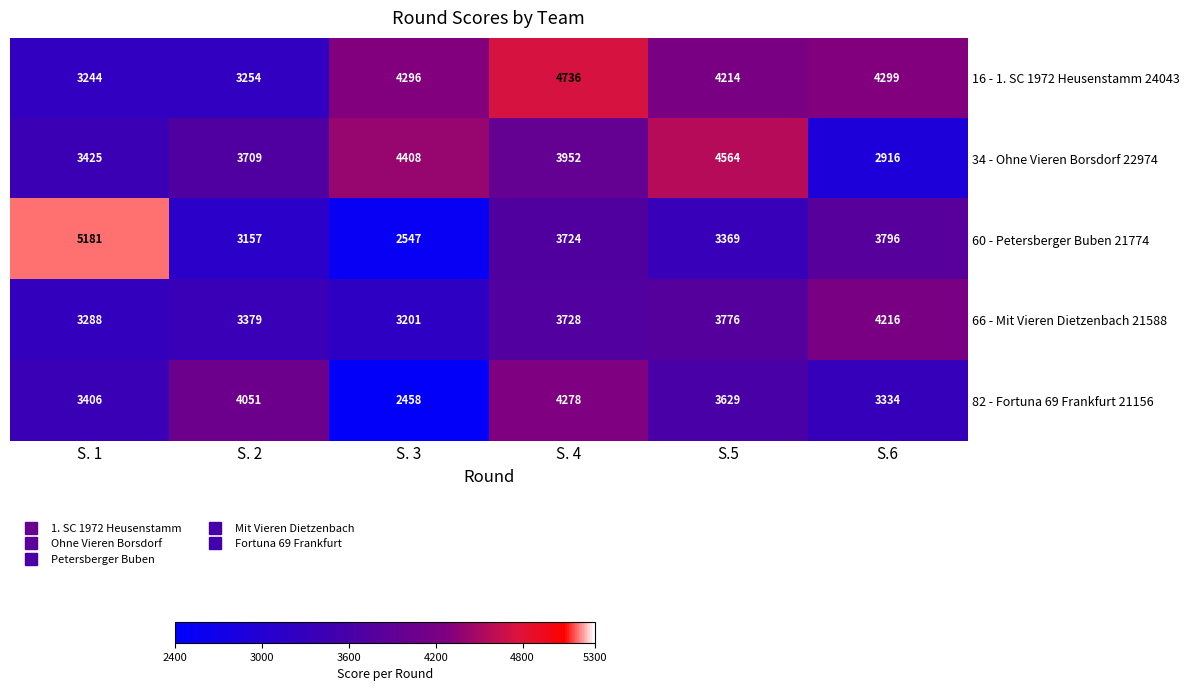

Is it true that 82 - Fortuna 69 Frankfurt 21156 equals 3406 at S. 1?

True